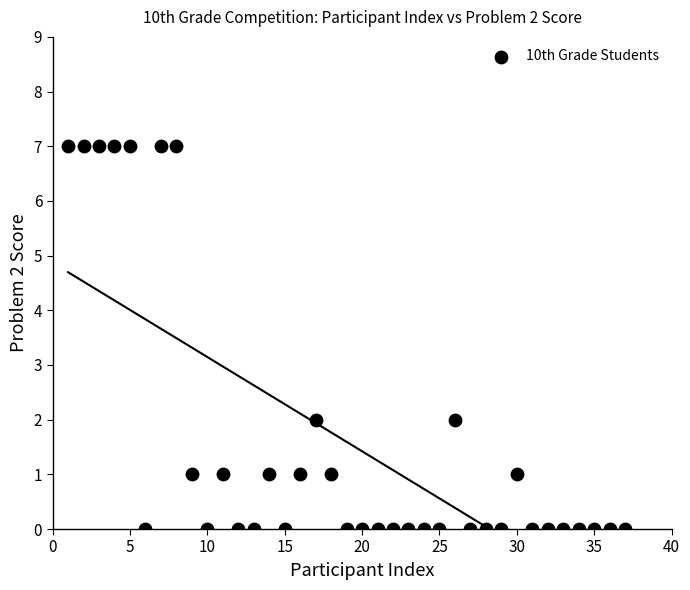

What is the range of Y values (max minus min)?

7